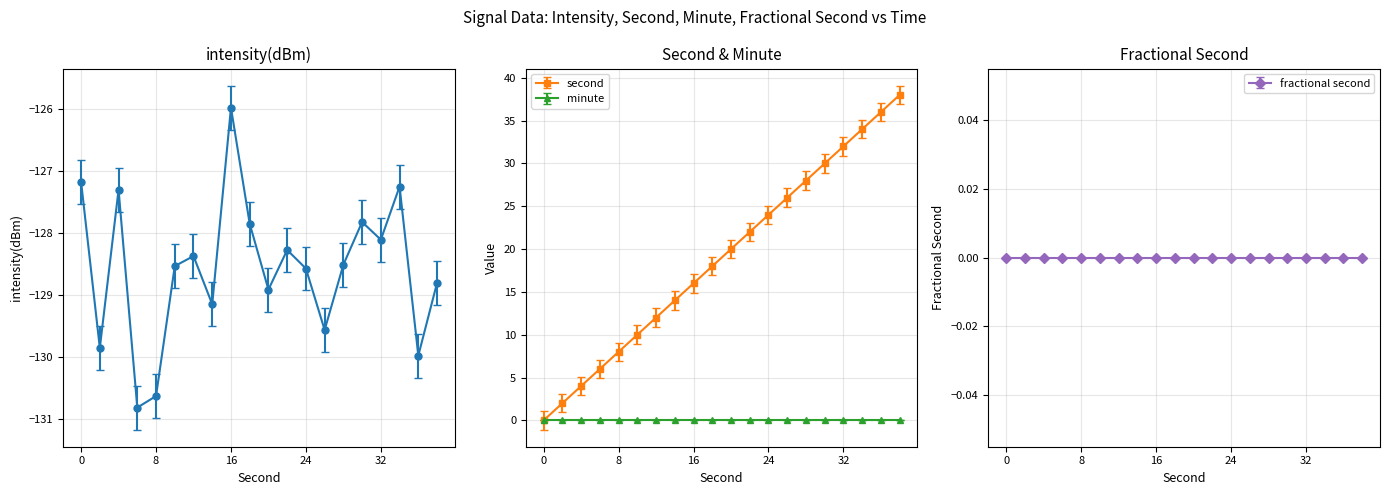

At how many categories does at least one series exceed -13?

20